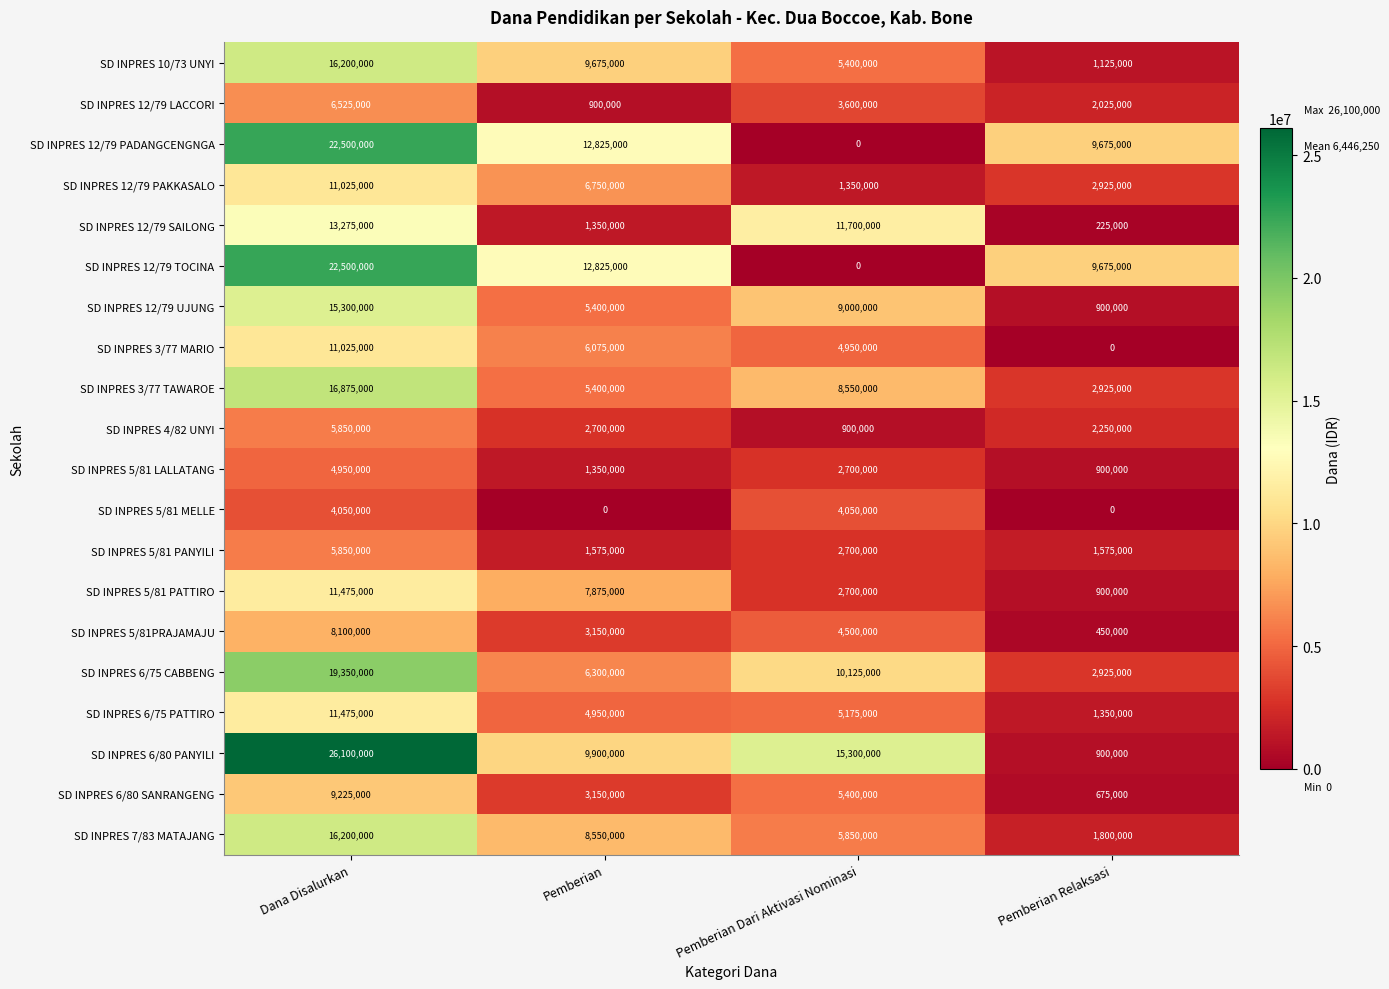

What is the average value of the SD INPRES 12/79 SAILONG series?

6637500